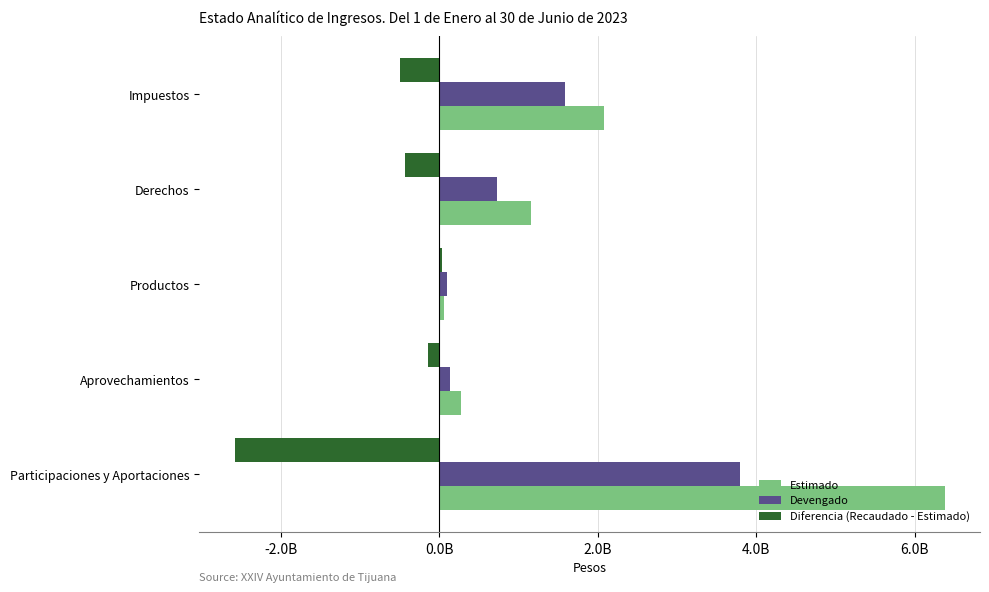

What are all the series names shown in the legend?

Estimado, Devengado, Diferencia (Recaudado - Estimado)